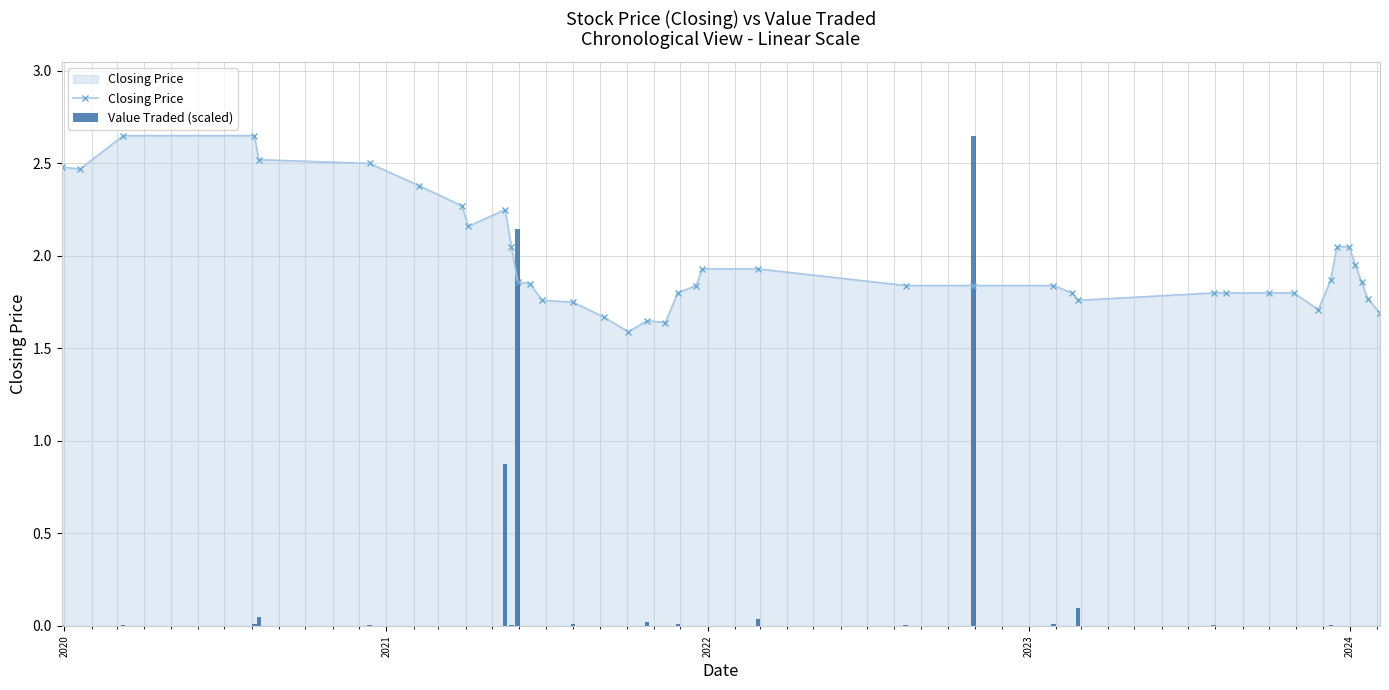

How many groups of bars are there?

40